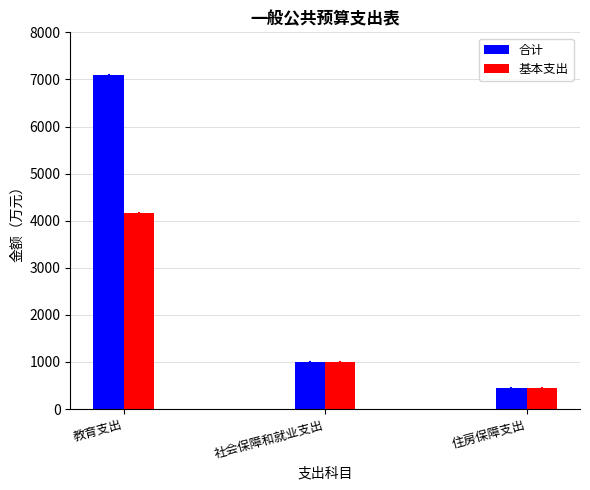

Which category has the highest value across all series?

教育支出